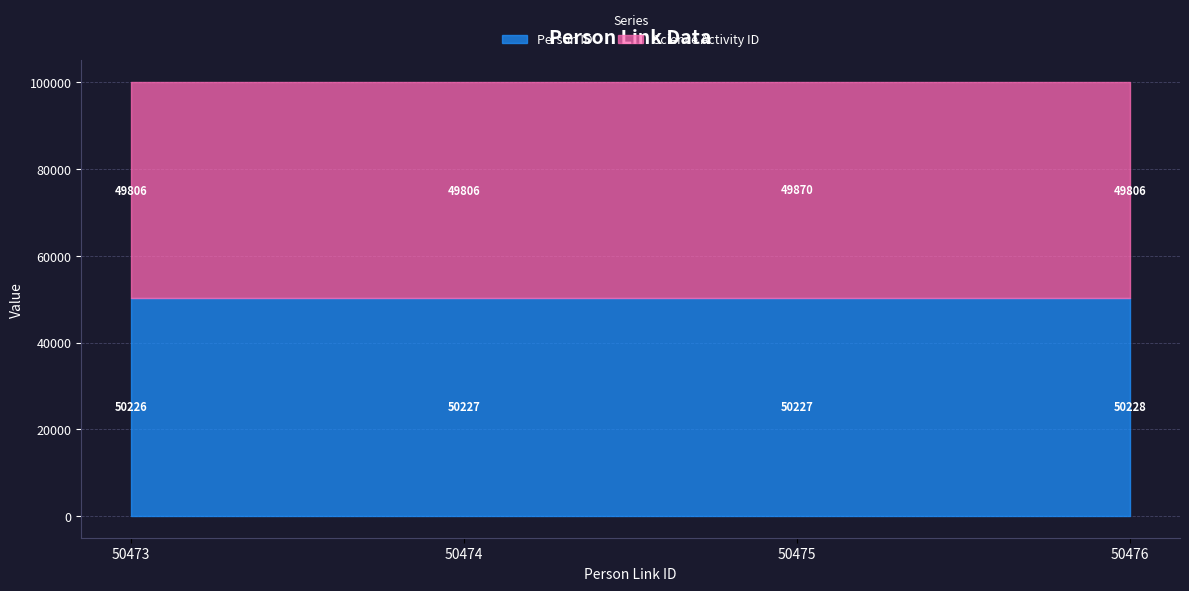

How many values in the Science Activity ID series exceed 49806?

1